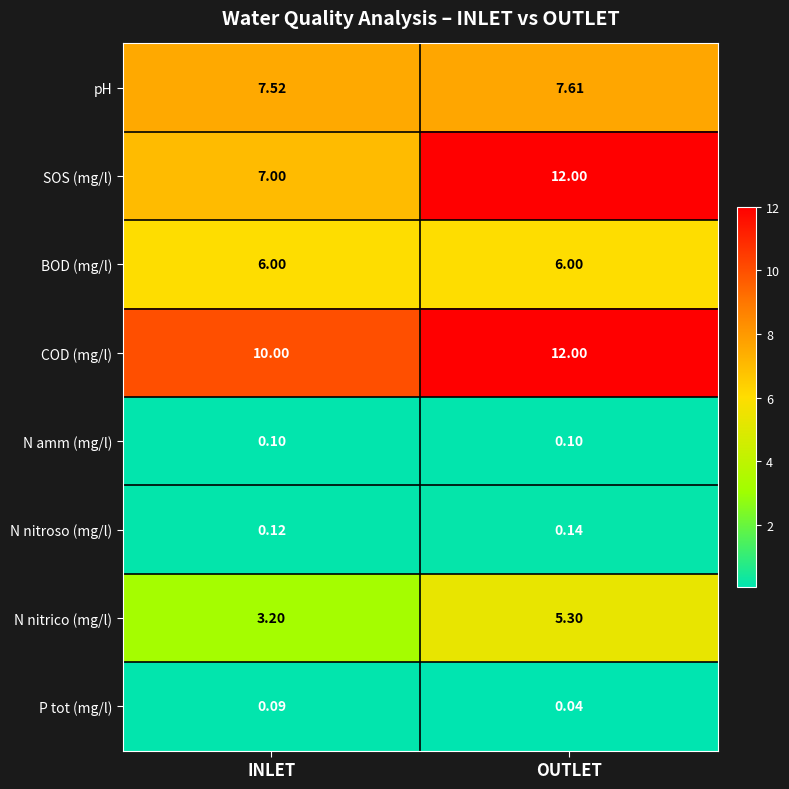

Which label corresponds to the largest value in the chart?

OUTLET